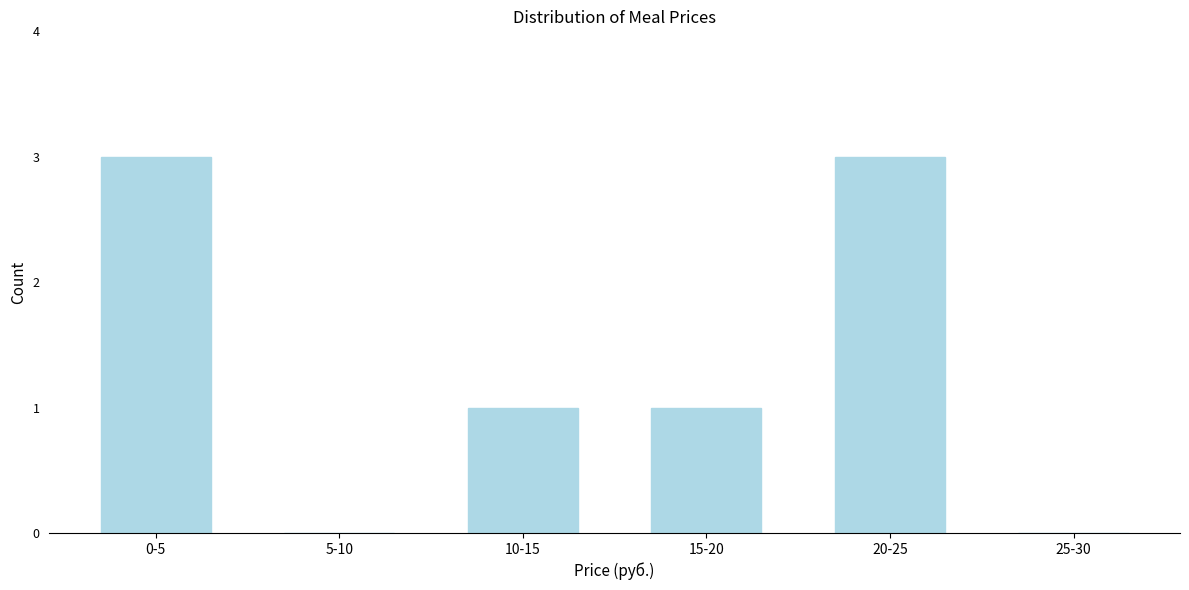

Reading left to right, transcribe all the data shown in this chart.

0-5=3	5-10=0	10-15=1	15-20=1	20-25=3	25-30=0